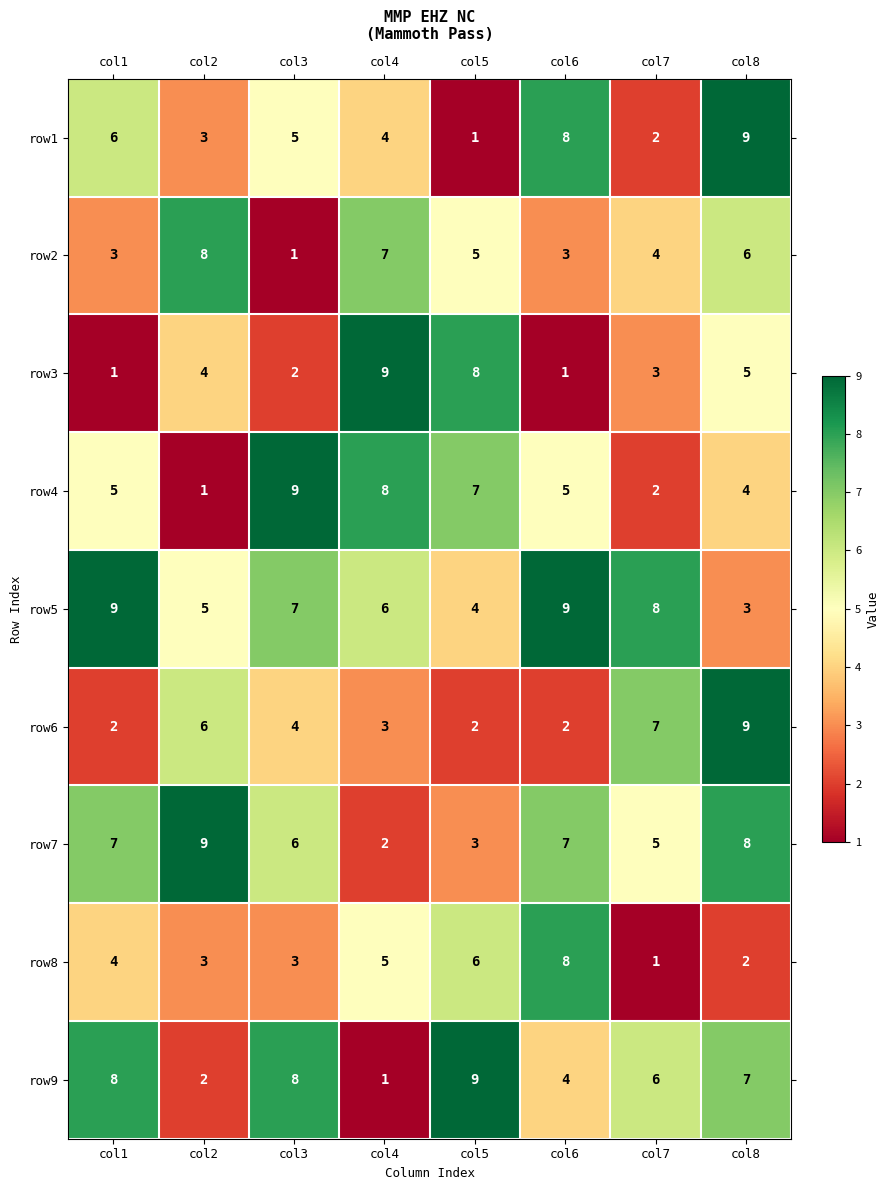

Is it true that row3 equals 3 at col3?

False